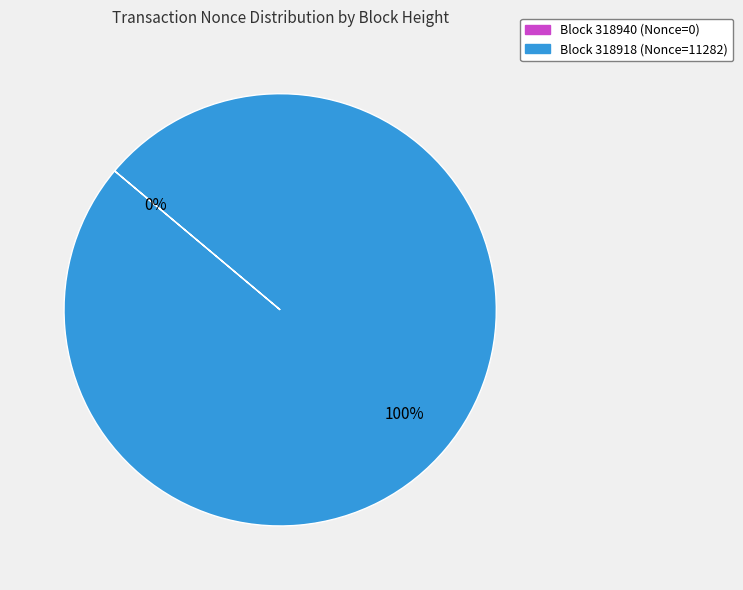

Between 318940 (Nonce=0) and 318918 (Nonce=11282), which is larger?

318918 (Nonce=11282)